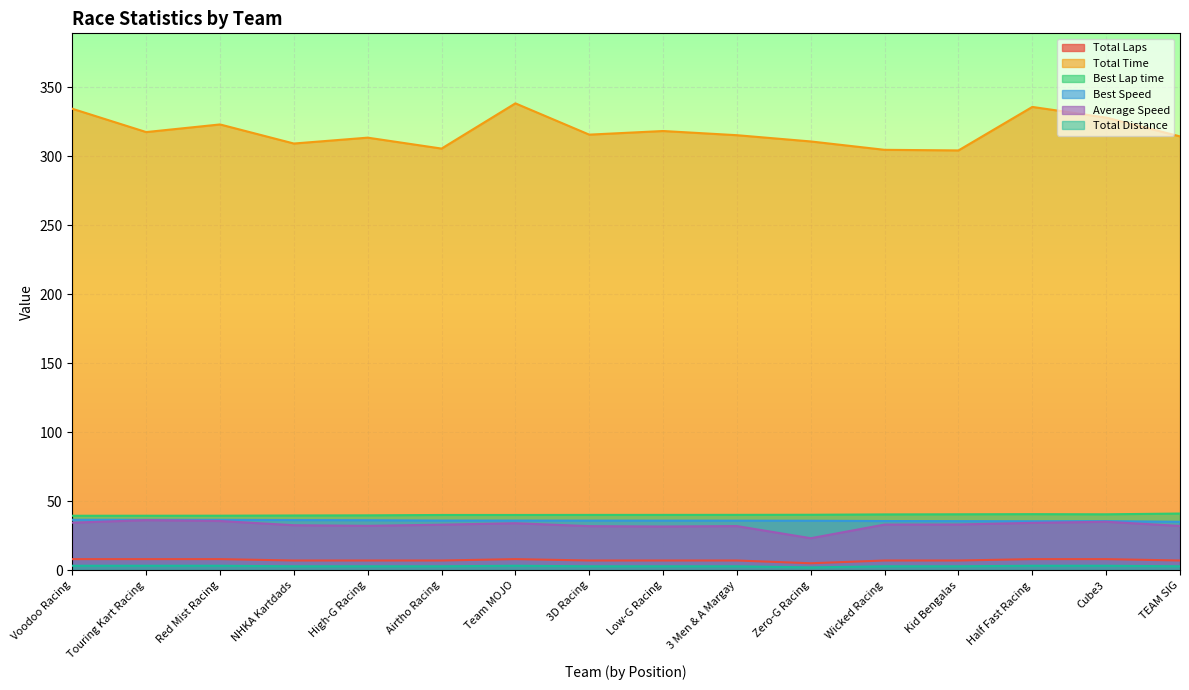

Which series has the largest total across all categories?

Total Time